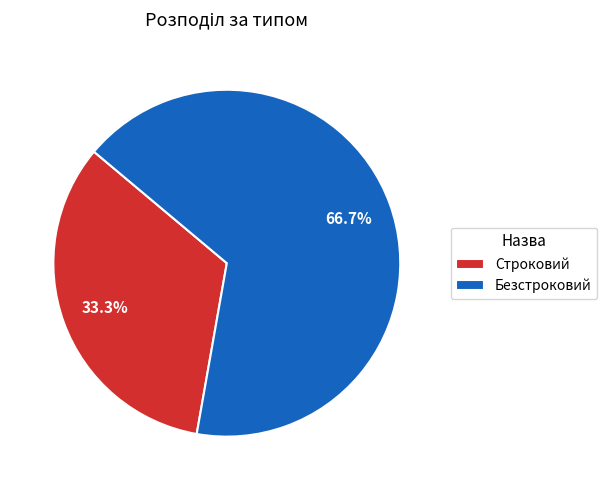

Does any single category account for the majority?

Yes